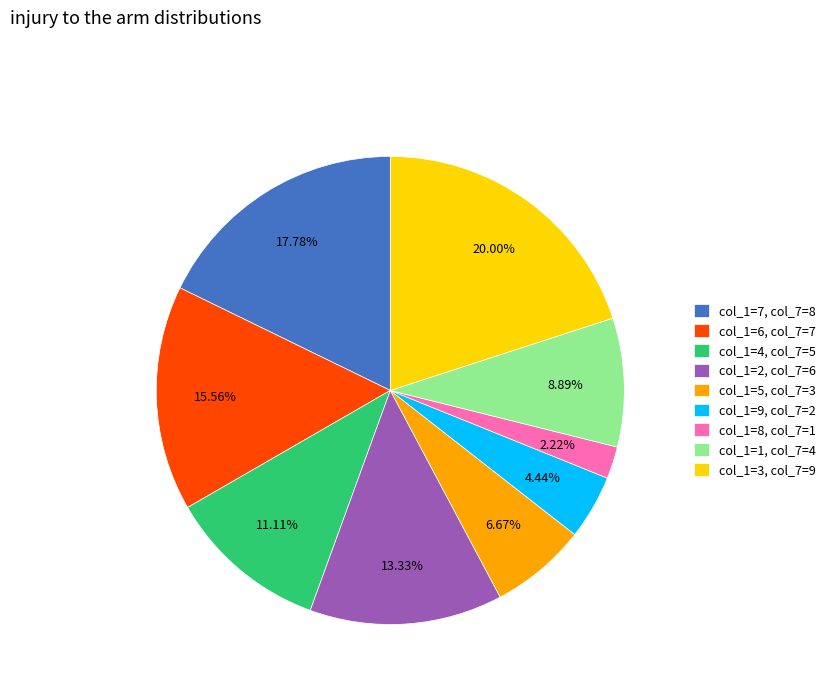

Is col_1=4, col_7=5 the majority of the pie?

No